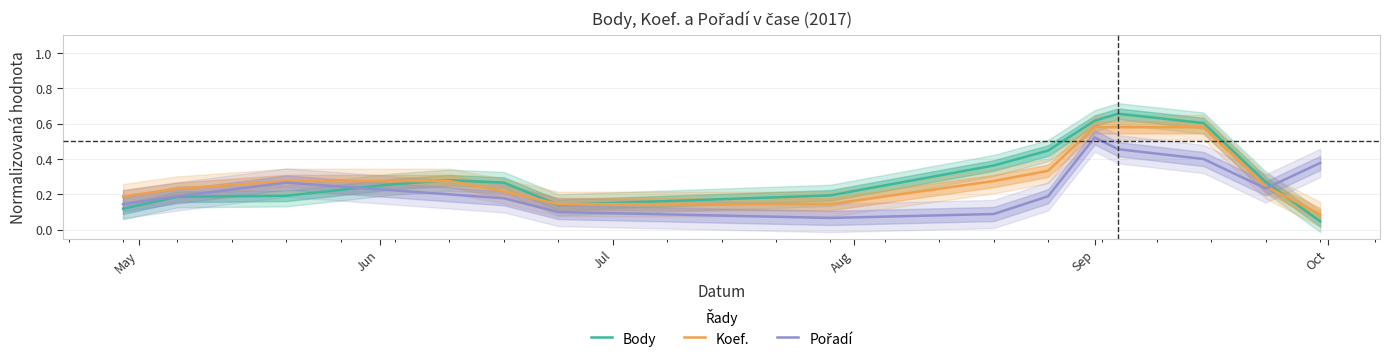

Reading left to right, extract all data points from this chart.

Body: 0.1	0.2	0.2	0.3	0.3	0.3	0.1	0.2	0.4	0.4	0.6	0.7	0.6	0.3	0.0
Koef.: 0.2	0.2	0.3	0.3	0.3	0.2	0.1	0.1	0.3	0.3	0.6	0.6	0.6	0.2	0.1
Pořadí: 0.1	0.2	0.3	0.2	0.2	0.2	0.1	0.1	0.1	0.2	0.5	0.5	0.4	0.2	0.4